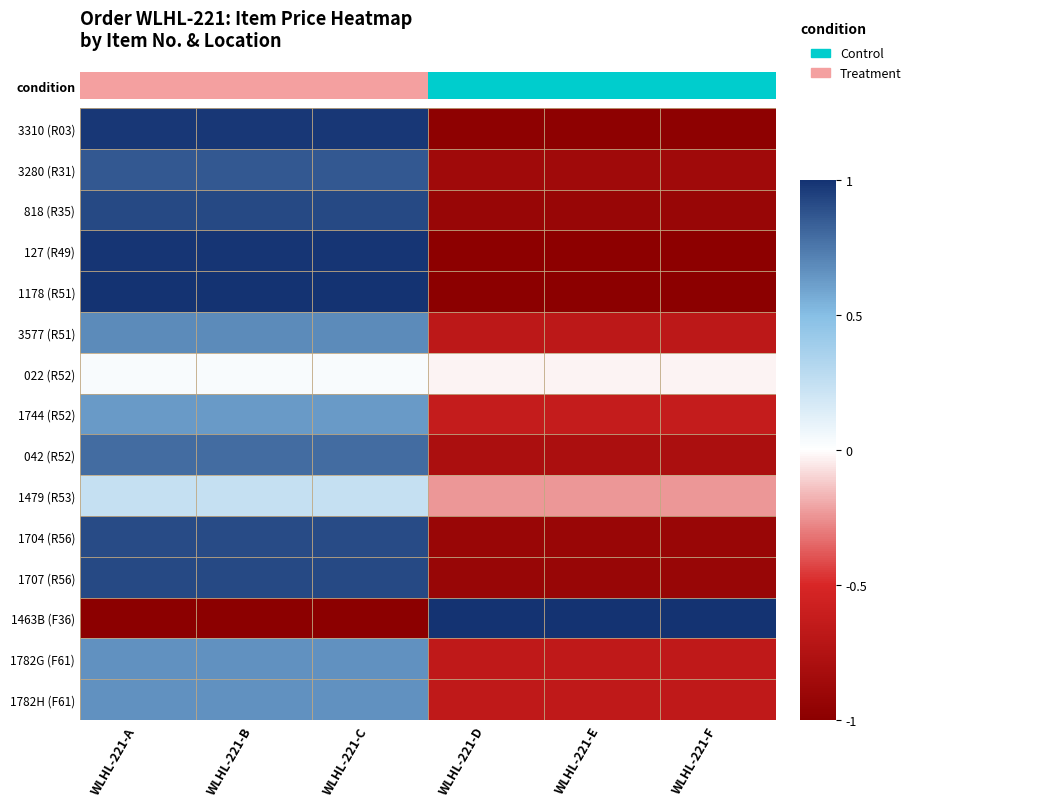

At how many categories does at least one series exceed 0?

6